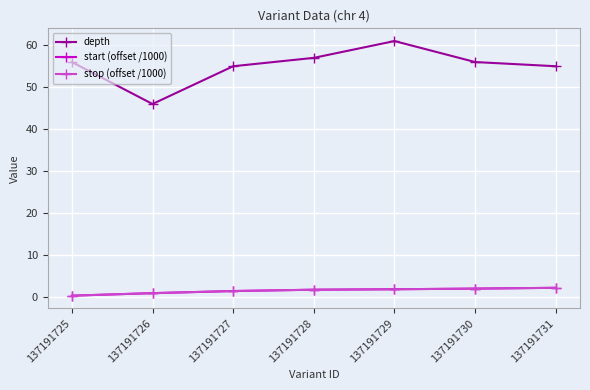

At which category is the sum across all series the highest?

137191729